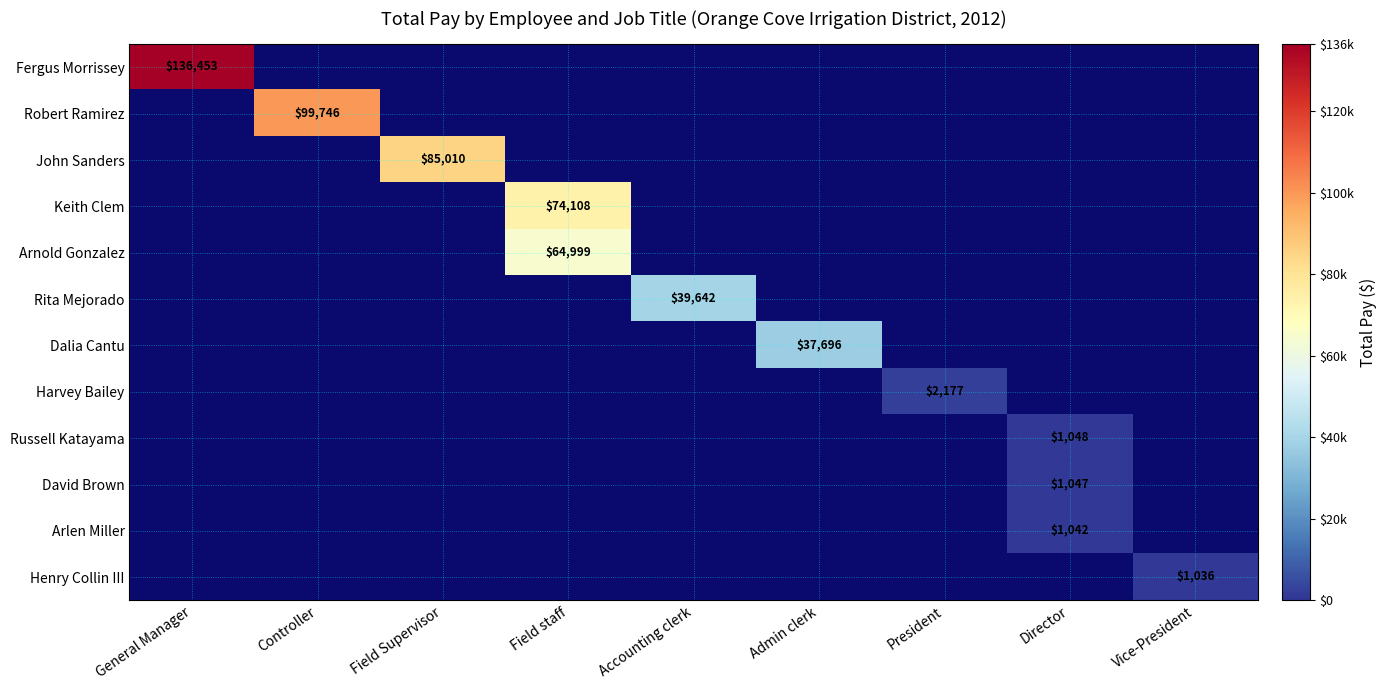

The John Sanders series shows 85010 at Field Supervisor. True or false?

True